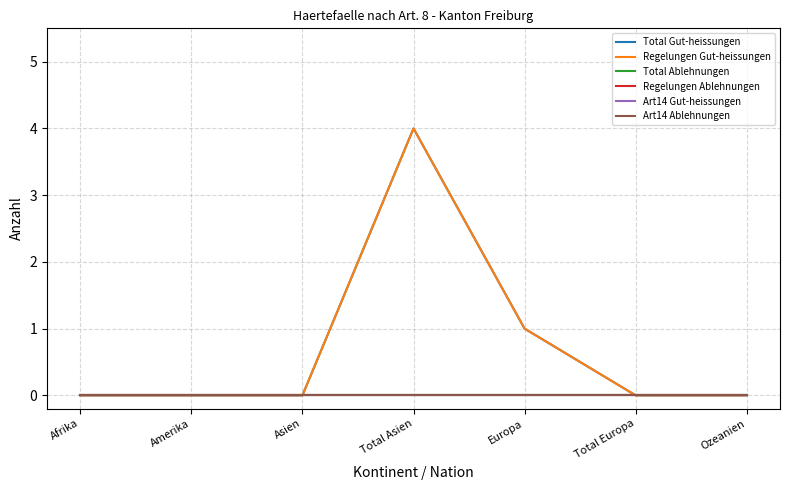

Rank the categories by Total Gut-heissungen value from highest to lowest.

Total Asien, Europa, Afrika, Amerika, Asien, Total Europa, Ozeanien